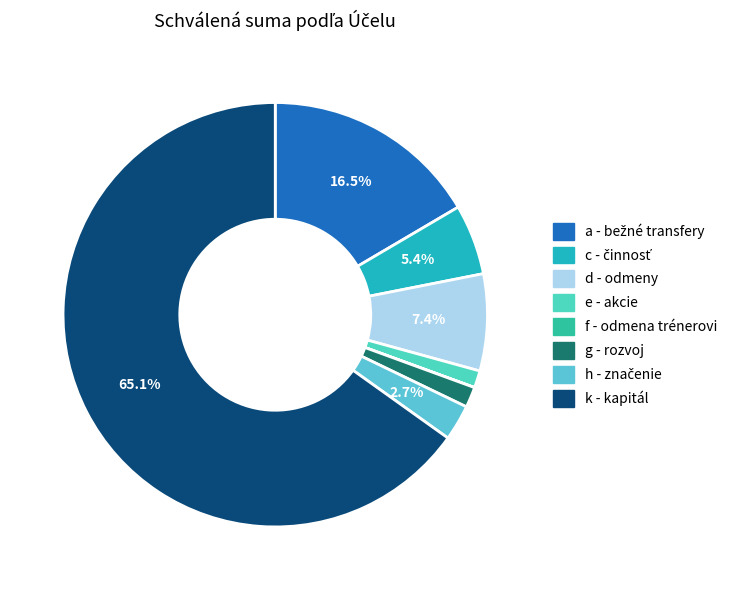

Which slice is the largest?

k